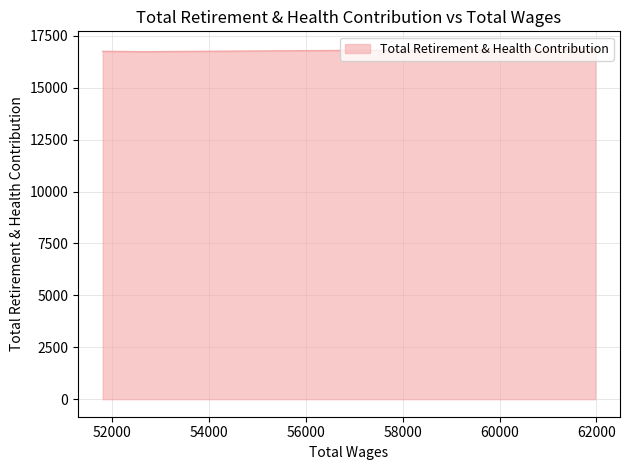

Which category has the lowest value across all series?

52644.0